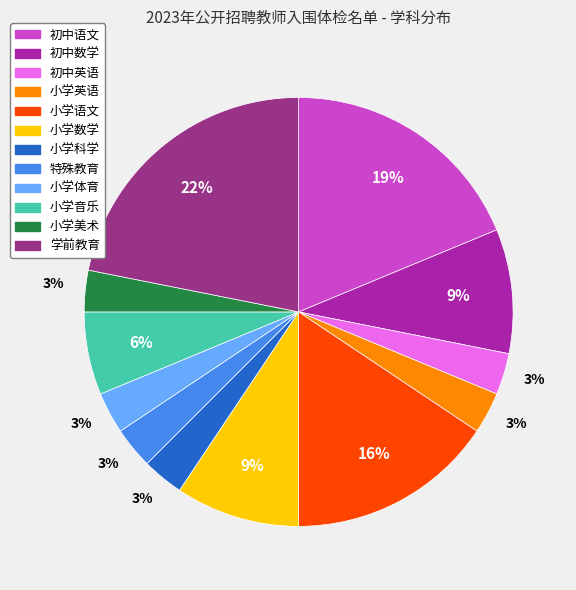

Does 小学语文 account for over 50% of the chart?

No